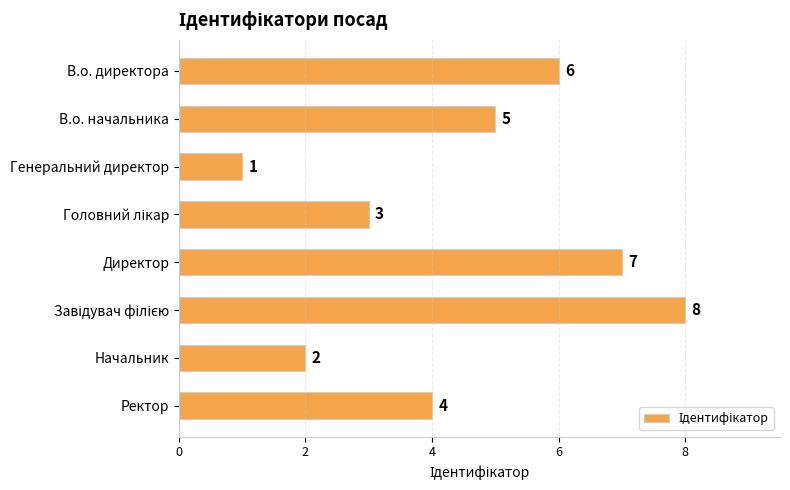

Which label corresponds to the smallest value in the chart?

Генеральний директор